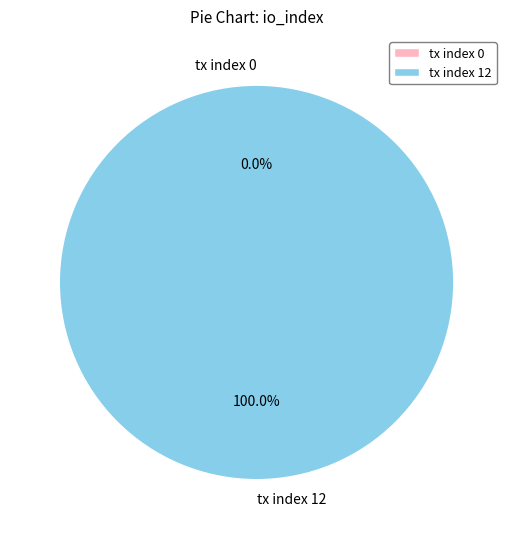

True or false: tx index 0 accounts for 1% of the total.

False